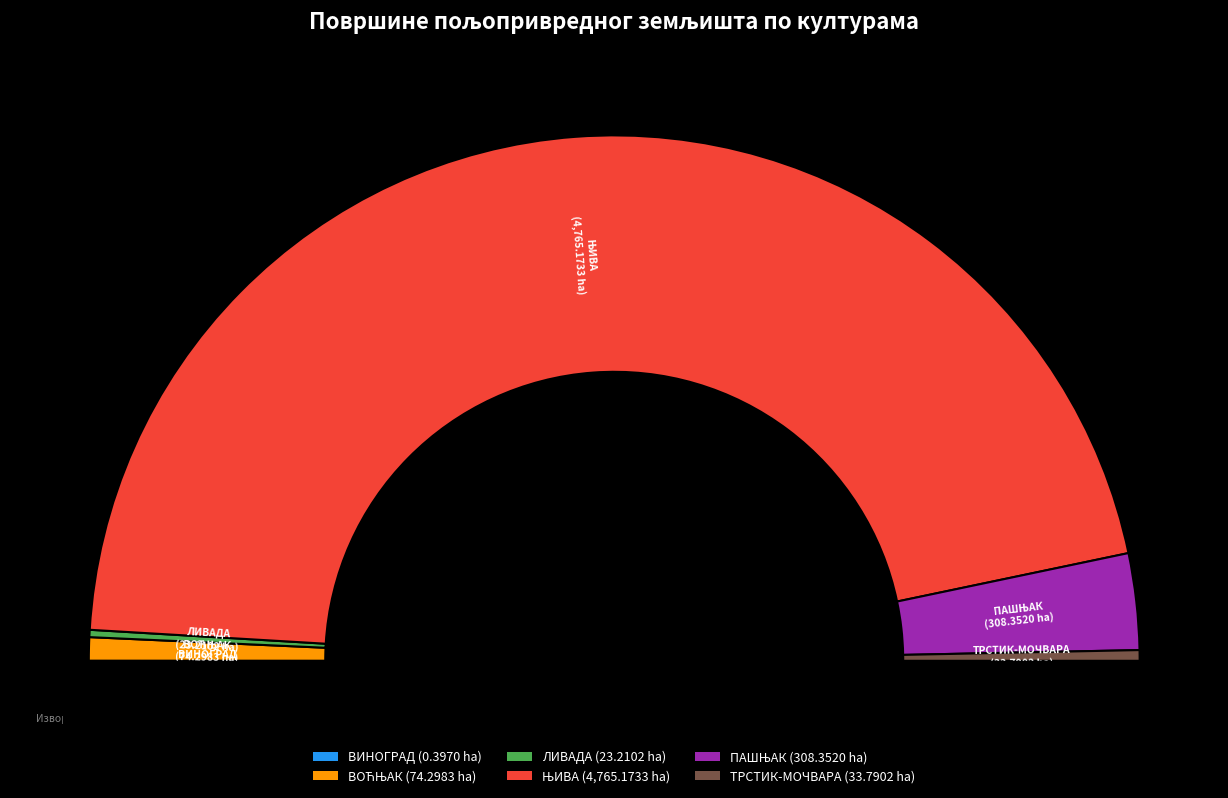

Between ВИНОГРАД and ТРСТИК-МОЧВАРА, which is larger?

ТРСТИК-МОЧВАРА